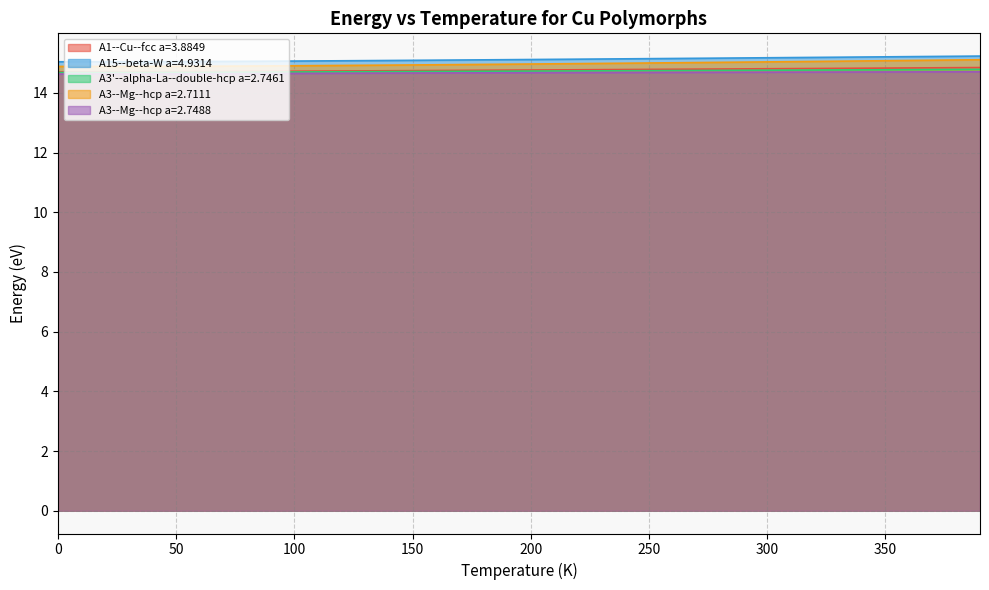

Rank the categories by A3--Mg--hcp a=2.7111 value from highest to lowest.

390, 380, 370, 360, 350, 340, 330, 320, 310, 300, 290, 280, 270, 260, 250, 240, 230, 220, 210, 200, 190, 180, 170, 160, 150, 140, 130, 120, 110, 100, 90, 80, 70, 60, 50, 40, 30, 20, 0, 10